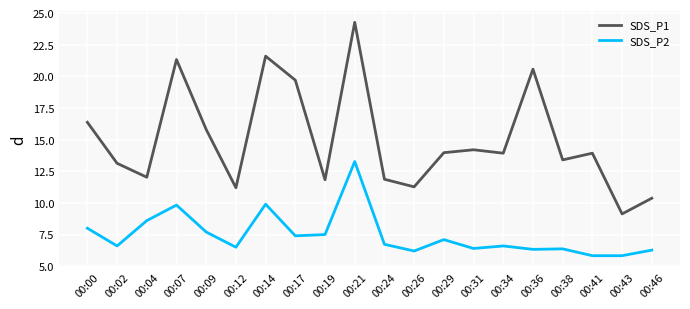

True or false: SDS_P1 has a value of 9.5 at 00:07.

False